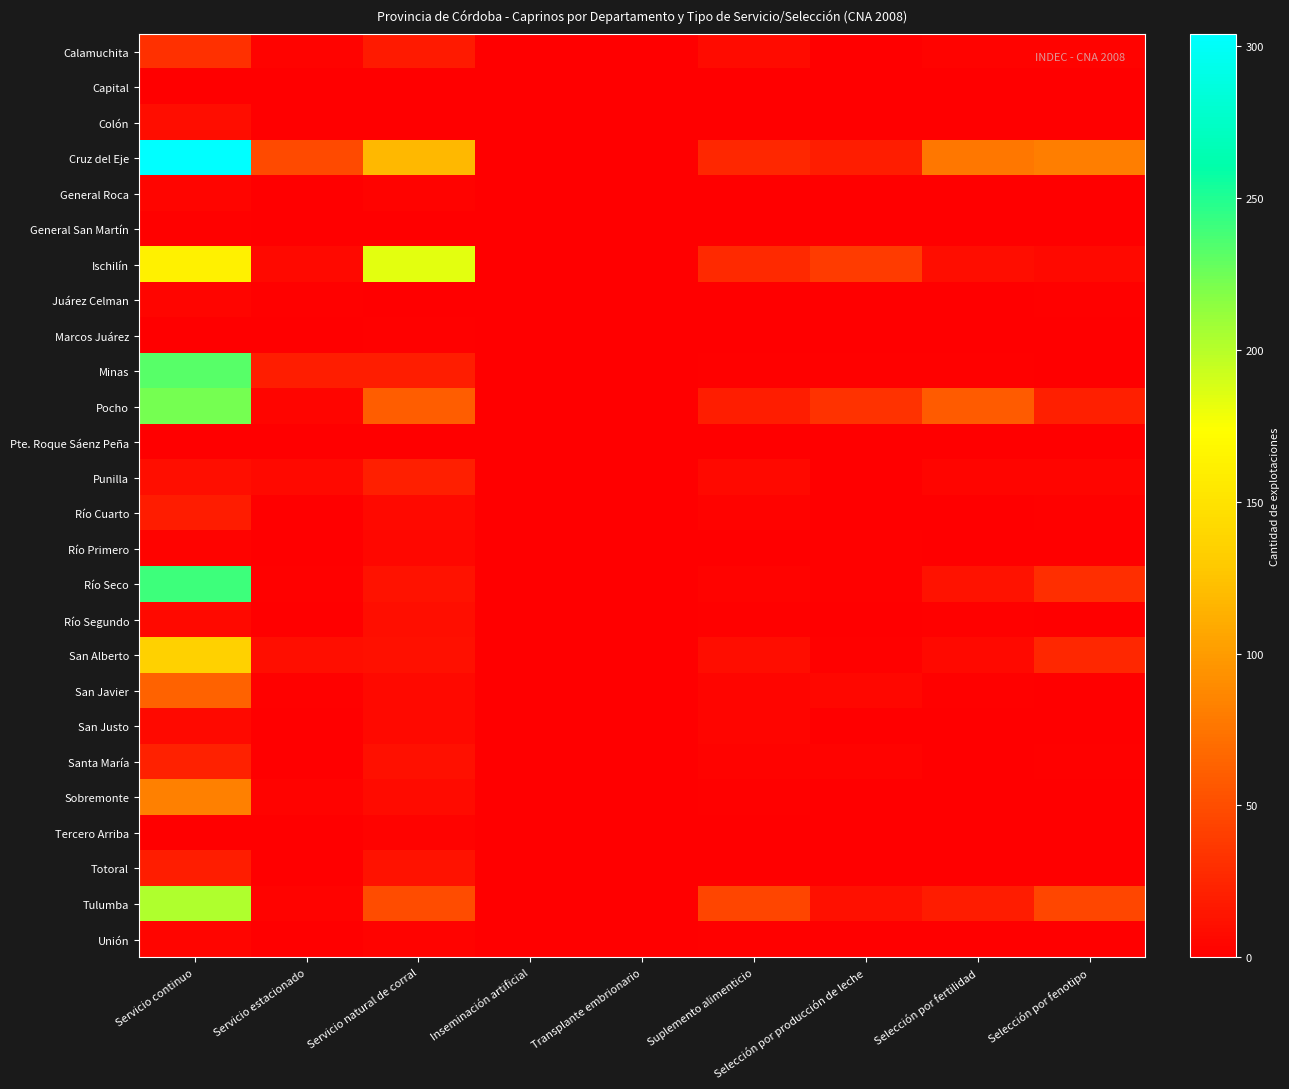

Reading right to left, list all the values displayed in this chart.

Calamuchita: Selección por fenotipo=3	Selección por fertilidad=3	Selección por producción de leche=1	Suplemento alimenticio=8	Transplante embrionario=0	Inseminación artificial=0	Servicio natural de corral=17	Servicio estacionado=3	Servicio continuo=31
Capital: Selección por fenotipo=0	Selección por fertilidad=0	Selección por producción de leche=0	Suplemento alimenticio=0	Transplante embrionario=0	Inseminación artificial=0	Servicio natural de corral=0	Servicio estacionado=0	Servicio continuo=0
Colón: Selección por fenotipo=0	Selección por fertilidad=0	Selección por producción de leche=0	Suplemento alimenticio=1	Transplante embrionario=0	Inseminación artificial=0	Servicio natural de corral=1	Servicio estacionado=0	Servicio continuo=9
Cruz del Eje: Selección por fenotipo=81	Selección por fertilidad=76	Selección por producción de leche=19	Suplemento alimenticio=26	Transplante embrionario=0	Inseminación artificial=0	Servicio natural de corral=118	Servicio estacionado=48	Servicio continuo=304
General Roca: Selección por fenotipo=1	Selección por fertilidad=0	Selección por producción de leche=0	Suplemento alimenticio=0	Transplante embrionario=0	Inseminación artificial=0	Servicio natural de corral=3	Servicio estacionado=0	Servicio continuo=4
General San Martín: Selección por fenotipo=0	Selección por fertilidad=0	Selección por producción de leche=0	Suplemento alimenticio=1	Transplante embrionario=0	Inseminación artificial=0	Servicio natural de corral=0	Servicio estacionado=1	Servicio continuo=2
Ischilín: Selección por fenotipo=7	Selección por fertilidad=9	Selección por producción de leche=39	Suplemento alimenticio=27	Transplante embrionario=1	Inseminación artificial=1	Servicio natural de corral=184	Servicio estacionado=7	Servicio continuo=162
Juárez Celman: Selección por fenotipo=2	Selección por fertilidad=1	Selección por producción de leche=0	Suplemento alimenticio=1	Transplante embrionario=0	Inseminación artificial=0	Servicio natural de corral=1	Servicio estacionado=2	Servicio continuo=4
Marcos Juárez: Selección por fenotipo=0	Selección por fertilidad=1	Selección por producción de leche=0	Suplemento alimenticio=0	Transplante embrionario=0	Inseminación artificial=0	Servicio natural de corral=2	Servicio estacionado=0	Servicio continuo=0
Minas: Selección por fenotipo=1	Selección por fertilidad=2	Selección por producción de leche=2	Suplemento alimenticio=2	Transplante embrionario=0	Inseminación artificial=0	Servicio natural de corral=19	Servicio estacionado=20	Servicio continuo=232
Pocho: Selección por fenotipo=21	Selección por fertilidad=59	Selección por producción de leche=33	Suplemento alimenticio=19	Transplante embrionario=0	Inseminación artificial=0	Servicio natural de corral=60	Servicio estacionado=4	Servicio continuo=223
Pte. Roque Sáenz Peña: Selección por fenotipo=0	Selección por fertilidad=0	Selección por producción de leche=0	Suplemento alimenticio=0	Transplante embrionario=0	Inseminación artificial=0	Servicio natural de corral=1	Servicio estacionado=0	Servicio continuo=1
Punilla: Selección por fenotipo=4	Selección por fertilidad=4	Selección por producción de leche=1	Suplemento alimenticio=6	Transplante embrionario=0	Inseminación artificial=0	Servicio natural de corral=21	Servicio estacionado=7	Servicio continuo=10
Río Cuarto: Selección por fenotipo=2	Selección por fertilidad=0	Selección por producción de leche=0	Suplemento alimenticio=3	Transplante embrionario=0	Inseminación artificial=0	Servicio natural de corral=6	Servicio estacionado=0	Servicio continuo=18
Río Primero: Selección por fenotipo=0	Selección por fertilidad=1	Selección por producción de leche=2	Suplemento alimenticio=1	Transplante embrionario=0	Inseminación artificial=0	Servicio natural de corral=5	Servicio estacionado=0	Servicio continuo=3
Río Seco: Selección por fenotipo=30	Selección por fertilidad=12	Selección por producción de leche=2	Suplemento alimenticio=3	Transplante embrionario=0	Inseminación artificial=0	Servicio natural de corral=13	Servicio estacionado=2	Servicio continuo=241
Río Segundo: Selección por fenotipo=0	Selección por fertilidad=2	Selección por producción de leche=0	Suplemento alimenticio=2	Transplante embrionario=0	Inseminación artificial=0	Servicio natural de corral=10	Servicio estacionado=0	Servicio continuo=7
San Alberto: Selección por fenotipo=25	Selección por fertilidad=6	Selección por producción de leche=2	Suplemento alimenticio=9	Transplante embrionario=0	Inseminación artificial=0	Servicio natural de corral=11	Servicio estacionado=10	Servicio continuo=135
San Javier: Selección por fenotipo=0	Selección por fertilidad=2	Selección por producción de leche=5	Suplemento alimenticio=4	Transplante embrionario=0	Inseminación artificial=0	Servicio natural de corral=7	Servicio estacionado=2	Servicio continuo=64
San Justo: Selección por fenotipo=1	Selección por fertilidad=0	Selección por producción de leche=0	Suplemento alimenticio=4	Transplante embrionario=0	Inseminación artificial=0	Servicio natural de corral=7	Servicio estacionado=0	Servicio continuo=6
Santa María: Selección por fenotipo=2	Selección por fertilidad=1	Selección por producción de leche=3	Suplemento alimenticio=3	Transplante embrionario=0	Inseminación artificial=0	Servicio natural de corral=11	Servicio estacionado=1	Servicio continuo=22
Sobremonte: Selección por fenotipo=0	Selección por fertilidad=1	Selección por producción de leche=0	Suplemento alimenticio=2	Transplante embrionario=0	Inseminación artificial=0	Servicio natural de corral=8	Servicio estacionado=3	Servicio continuo=83
Tercero Arriba: Selección por fenotipo=0	Selección por fertilidad=0	Selección por producción de leche=0	Suplemento alimenticio=0	Transplante embrionario=0	Inseminación artificial=0	Servicio natural de corral=3	Servicio estacionado=0	Servicio continuo=0
Totoral: Selección por fenotipo=0	Selección por fertilidad=0	Selección por producción de leche=0	Suplemento alimenticio=1	Transplante embrionario=0	Inseminación artificial=0	Servicio natural de corral=12	Servicio estacionado=0	Servicio continuo=20
Tulumba: Selección por fenotipo=46	Selección por fertilidad=18	Selección por producción de leche=11	Suplemento alimenticio=44	Transplante embrionario=0	Inseminación artificial=0	Servicio natural de corral=49	Servicio estacionado=3	Servicio continuo=203
Unión: Selección por fenotipo=1	Selección por fertilidad=1	Selección por producción de leche=0	Suplemento alimenticio=2	Transplante embrionario=0	Inseminación artificial=0	Servicio natural de corral=3	Servicio estacionado=1	Servicio continuo=4